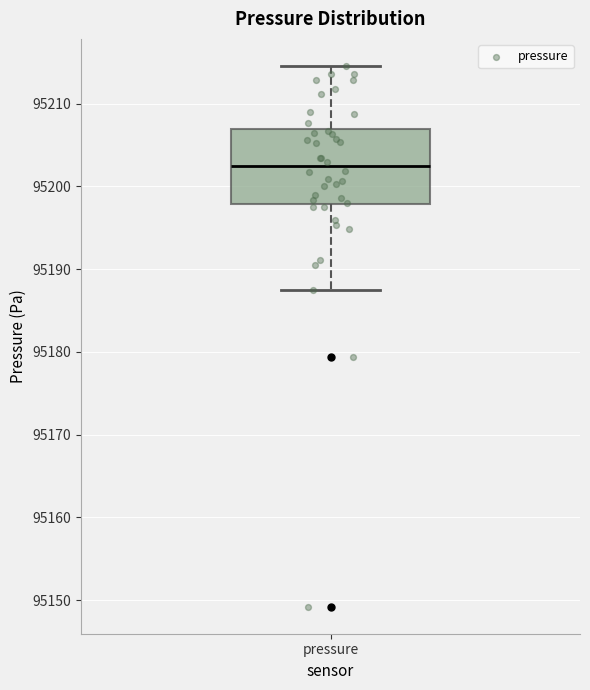

Transcribe this box plot: give where the median line is, the range the box spans, and where the two whiskers end, as read against the y-axis. The values are not printed on the chart, so give them approximately, as read against the axis.

median 95202, box 95198 to 95207, whiskers 95188 to 95215